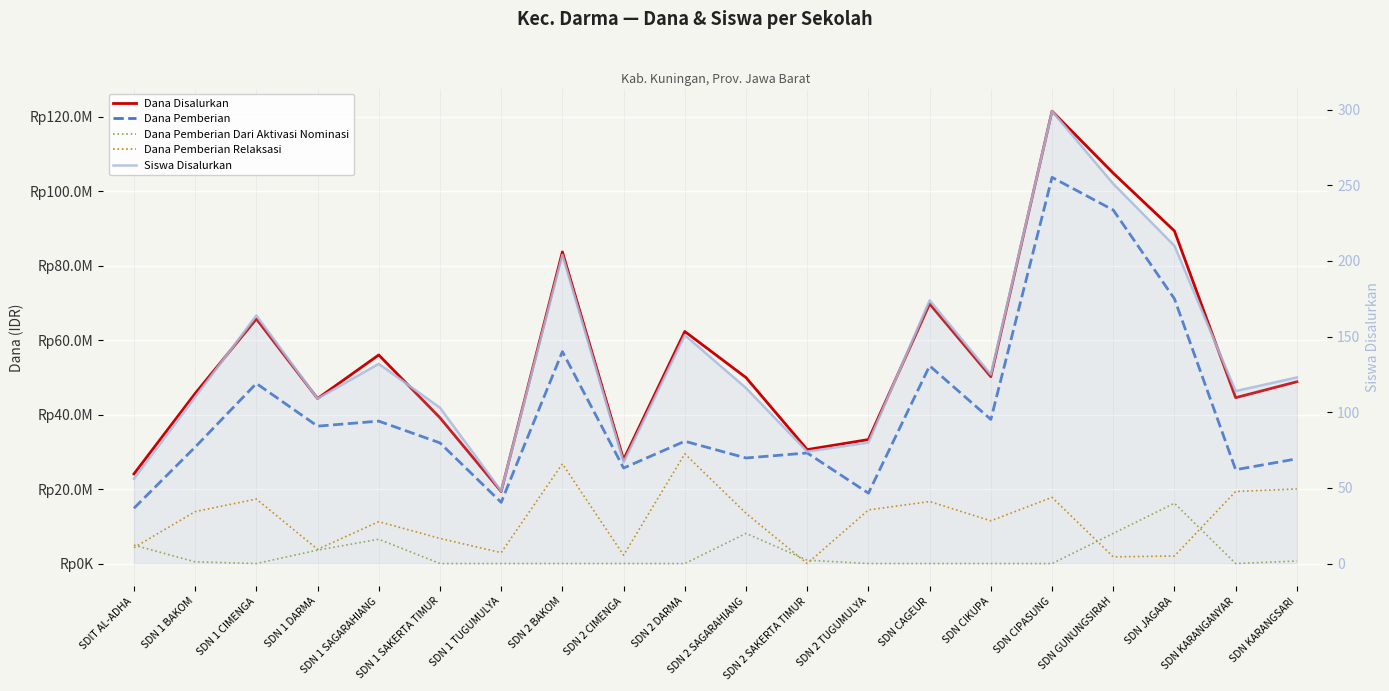

Reading right to left, extract all data points from this chart.

Dana Disalurkan: SDN KARANGSARI=48825000	SDN KARANGANYAR=44550000	SDN JAGARA=89325000	SDN GUNUNGSIRAH=104850000	SDN CIPASUNG=121500000	SDN CIKUPA=50175000	SDN CAGEUR=69750000	SDN 2 TUGUMULYA=33300000	SDN 2 SAKERTA TIMUR=30600000	SDN 2 SAGARAHIANG=49950000	SDN 2 DARMA=62325000	SDN 2 CIMENGA=27900000	SDN 2 BAKOM=83700000	SDN 1 TUGUMULYA=19350000	SDN 1 SAKERTA TIMUR=39150000	SDN 1 SAGARAHIANG=56025000	SDN 1 DARMA=44325000	SDN 1 CIMENGA=65700000	SDN 1 BAKOM=45675000	SDIT AL-ADHA=24075000
Dana Pemberian: SDN KARANGSARI=28125000	SDN KARANGANYAR=25200000	SDN JAGARA=71100000	SDN GUNUNGSIRAH=94950000	SDN CIPASUNG=103725000	SDN CIKUPA=38700000	SDN CAGEUR=53100000	SDN 2 TUGUMULYA=18900000	SDN 2 SAKERTA TIMUR=29700000	SDN 2 SAGARAHIANG=28350000	SDN 2 DARMA=32850000	SDN 2 CIMENGA=25650000	SDN 2 BAKOM=56925000	SDN 1 TUGUMULYA=16425000	SDN 1 SAKERTA TIMUR=32400000	SDN 1 SAGARAHIANG=38250000	SDN 1 DARMA=36900000	SDN 1 CIMENGA=48375000	SDN 1 BAKOM=31275000	SDIT AL-ADHA=14850000
Dana Pemberian Dari Aktivasi Nominasi: SDN KARANGSARI=675000	SDN KARANGANYAR=0	SDN JAGARA=16200000	SDN GUNUNGSIRAH=8100000	SDN CIPASUNG=0	SDN CIKUPA=0	SDN CAGEUR=0	SDN 2 TUGUMULYA=0	SDN 2 SAKERTA TIMUR=900000	SDN 2 SAGARAHIANG=8100000	SDN 2 DARMA=0	SDN 2 CIMENGA=0	SDN 2 BAKOM=0	SDN 1 TUGUMULYA=0	SDN 1 SAKERTA TIMUR=0	SDN 1 SAGARAHIANG=6525000	SDN 1 DARMA=3600000	SDN 1 CIMENGA=0	SDN 1 BAKOM=450000	SDIT AL-ADHA=4950000
Dana Pemberian Relaksasi: SDN KARANGSARI=20025000	SDN KARANGANYAR=19350000	SDN JAGARA=2025000	SDN GUNUNGSIRAH=1800000	SDN CIPASUNG=17775000	SDN CIKUPA=11475000	SDN CAGEUR=16650000	SDN 2 TUGUMULYA=14400000	SDN 2 SAKERTA TIMUR=0	SDN 2 SAGARAHIANG=13500000	SDN 2 DARMA=29475000	SDN 2 CIMENGA=2250000	SDN 2 BAKOM=26775000	SDN 1 TUGUMULYA=2925000	SDN 1 SAKERTA TIMUR=6750000	SDN 1 SAGARAHIANG=11250000	SDN 1 DARMA=3825000	SDN 1 CIMENGA=17325000	SDN 1 BAKOM=13950000	SDIT AL-ADHA=4275000
Siswa Disalurkan: SDN KARANGSARI=123	SDN KARANGANYAR=114	SDN JAGARA=210	SDN GUNUNGSIRAH=251	SDN CIPASUNG=299	SDN CIKUPA=125	SDN CAGEUR=174	SDN 2 TUGUMULYA=80	SDN 2 SAKERTA TIMUR=74	SDN 2 SAGARAHIANG=116	SDN 2 DARMA=151	SDN 2 CIMENGA=67	SDN 2 BAKOM=204	SDN 1 TUGUMULYA=48	SDN 1 SAKERTA TIMUR=103	SDN 1 SAGARAHIANG=132	SDN 1 DARMA=109	SDN 1 CIMENGA=164	SDN 1 BAKOM=110	SDIT AL-ADHA=56